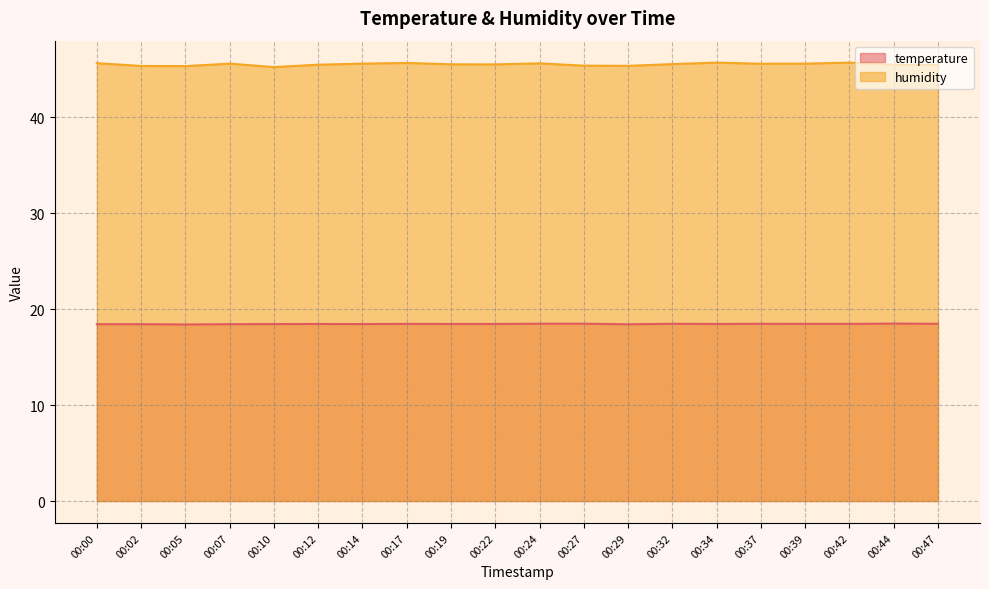

At which category does temperature reach its first local valley?

00:05